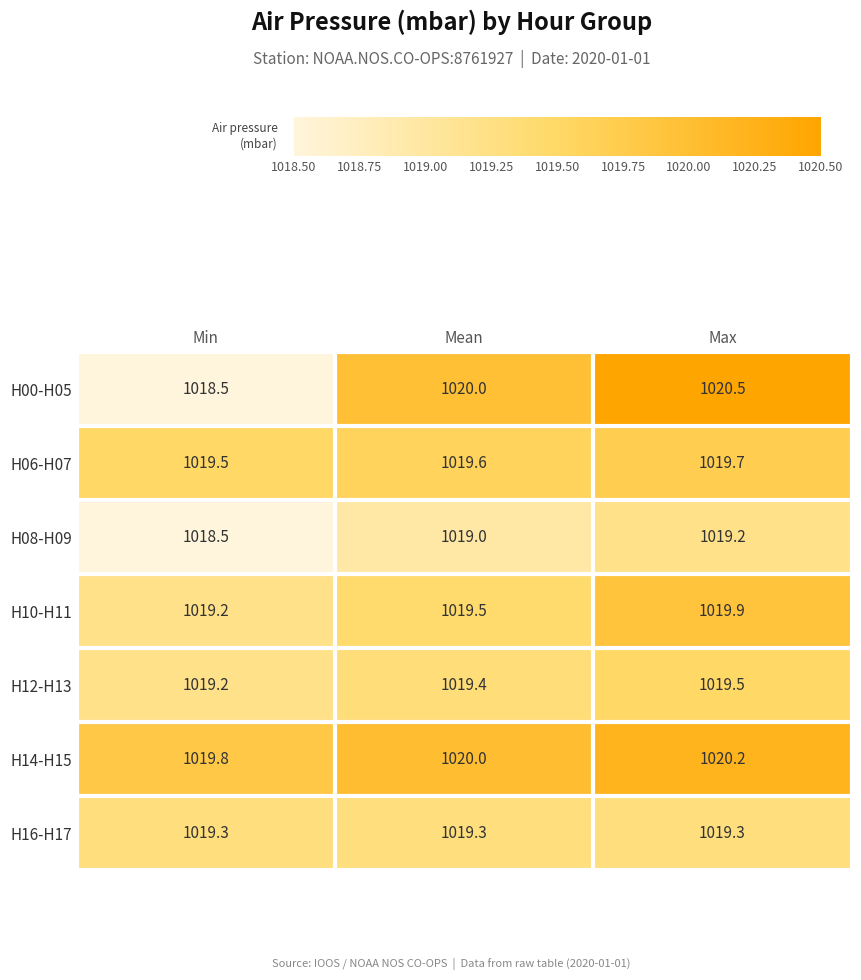

Which series changed the most between Mean and Max?

H00-H05